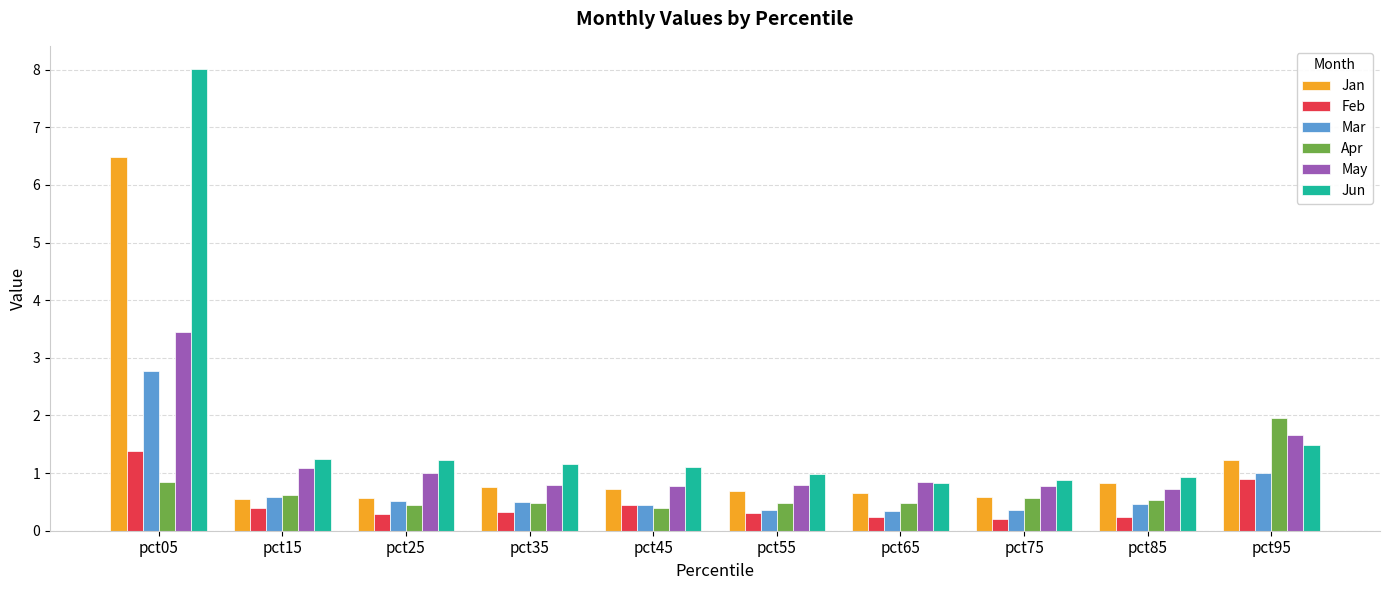

What is the total value across all series at pct75?

3.4